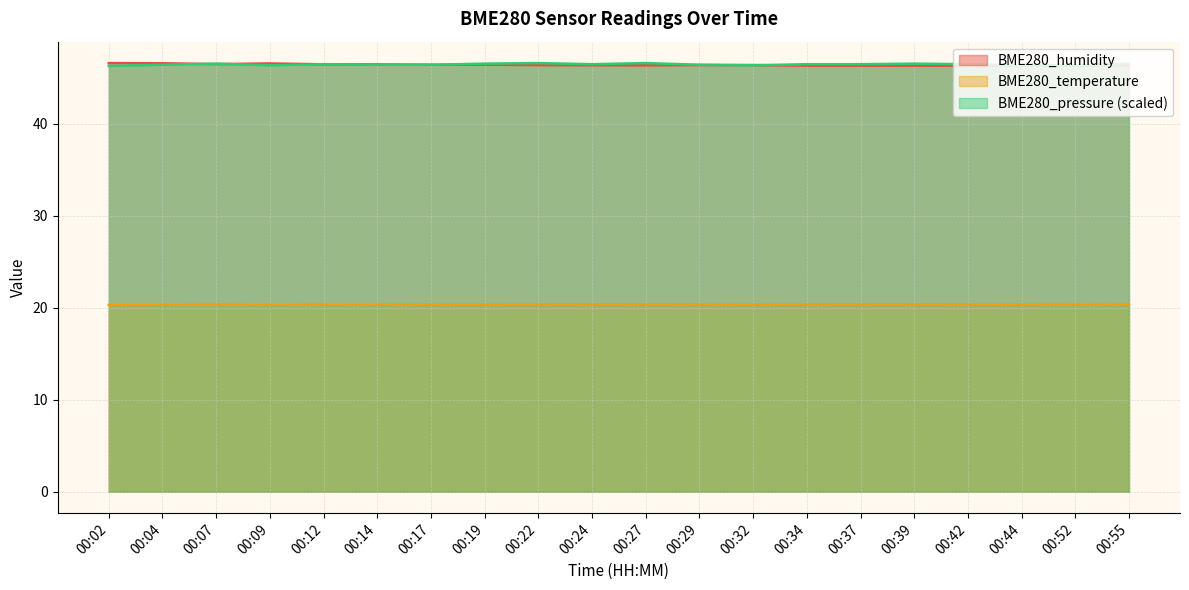

Reading left to right, extract all data points from this chart.

BME280_humidity: 00:02=46.6	00:04=46.6	00:07=46.5	00:09=46.6	00:12=46.5	00:14=46.5	00:17=46.4	00:19=46.4	00:22=46.4	00:24=46.4	00:27=46.4	00:29=46.4	00:32=46.4	00:34=46.3	00:37=46.3	00:39=46.3	00:42=46.3	00:44=46.3	00:52=46.4	00:55=46.3
BME280_temperature: 00:02=20.3	00:04=20.3	00:07=20.3	00:09=20.3	00:12=20.3	00:14=20.3	00:17=20.4	00:19=20.4	00:22=20.4	00:24=20.4	00:27=20.4	00:29=20.4	00:32=20.4	00:34=20.4	00:37=20.4	00:39=20.4	00:42=20.4	00:44=20.4	00:52=20.3	00:55=20.3
BME280_pressure: 00:02=46.3	00:04=46.4	00:07=46.5	00:09=46.4	00:12=46.5	00:14=46.4	00:17=46.4	00:19=46.5	00:22=46.6	00:24=46.5	00:27=46.6	00:29=46.4	00:32=46.4	00:34=46.5	00:37=46.5	00:39=46.5	00:42=46.5	00:44=46.4	00:52=46.4	00:55=46.5